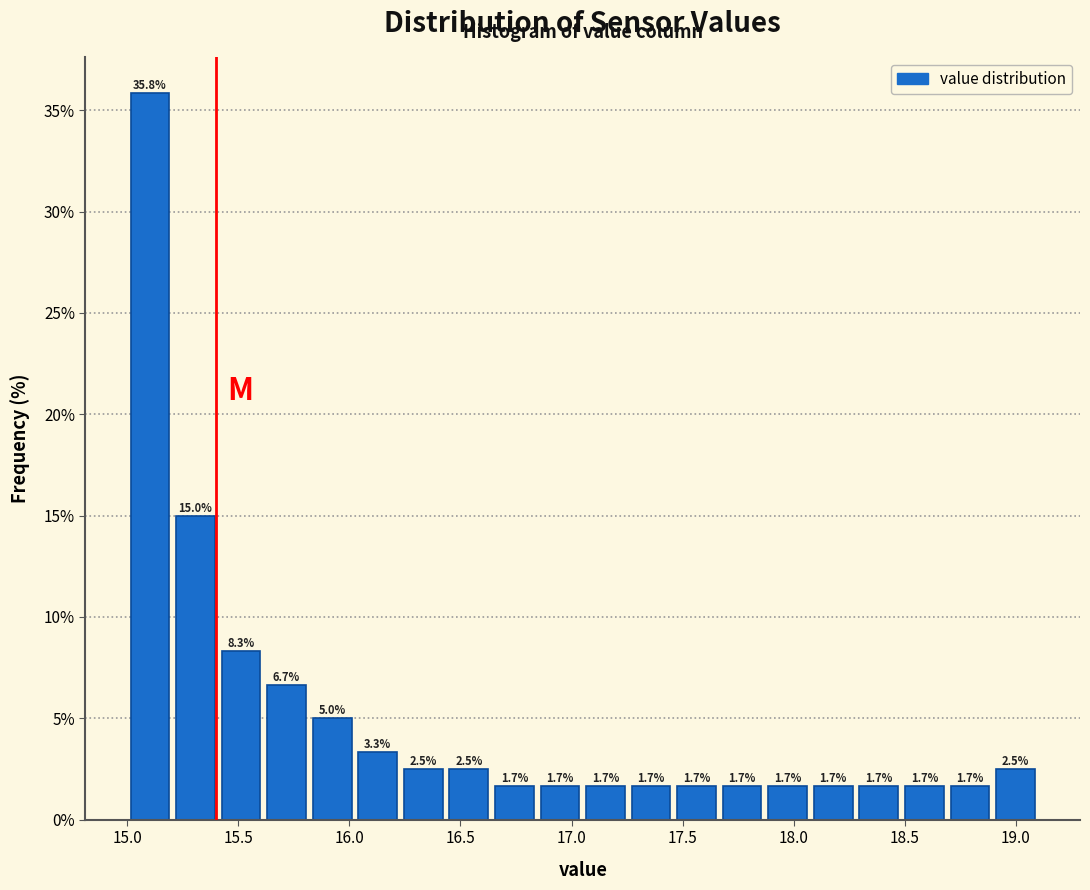

What is the height of the bar covering 16.640 to 16.845 on the x-axis? The bar edges are not printed on the chart, so give them approximately, as read against the axis.

1.7